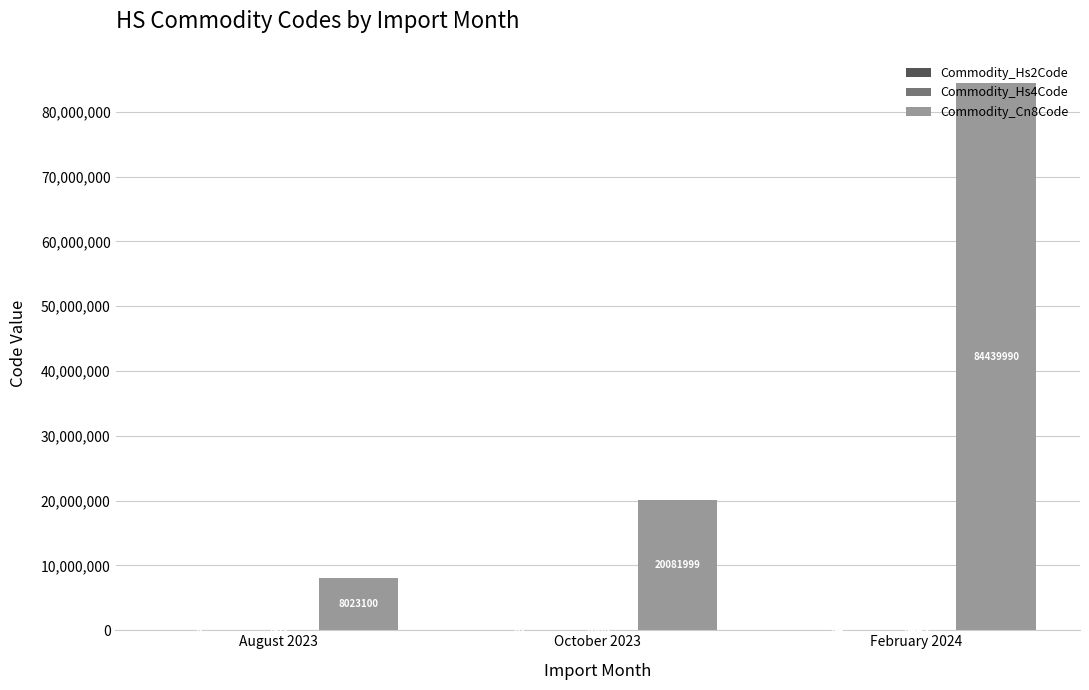

Between August 2023 and October 2023, which series saw the biggest shift?

Commodity_Cn8Code